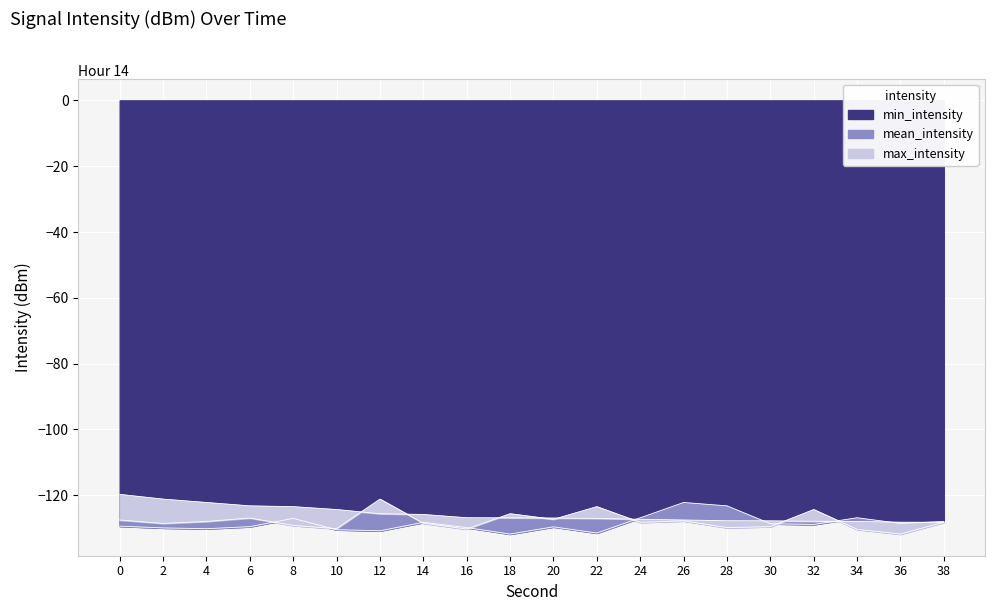

In min_intensity, how many points are lower than both neighbors (excluding endpoints)?

6